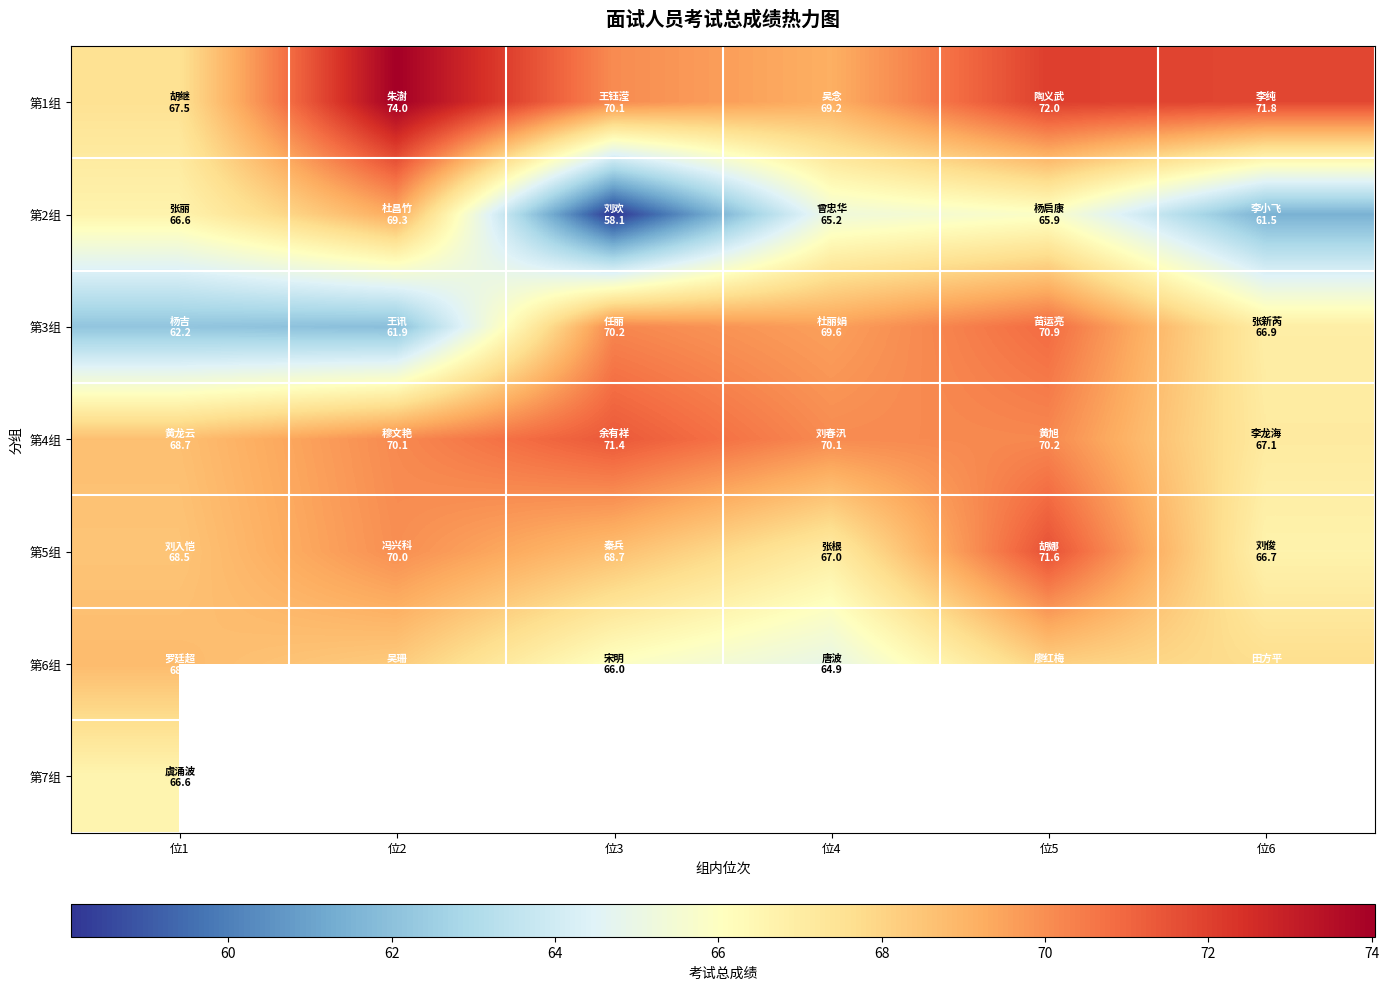

What is the lowest value of the 第5组 series?

66.7